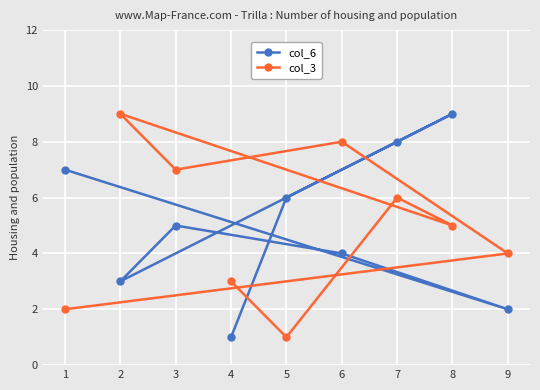

How many series are shown in this chart?

2